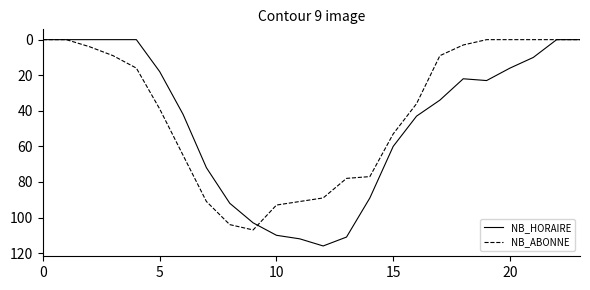

What is the greatest value displayed?

116